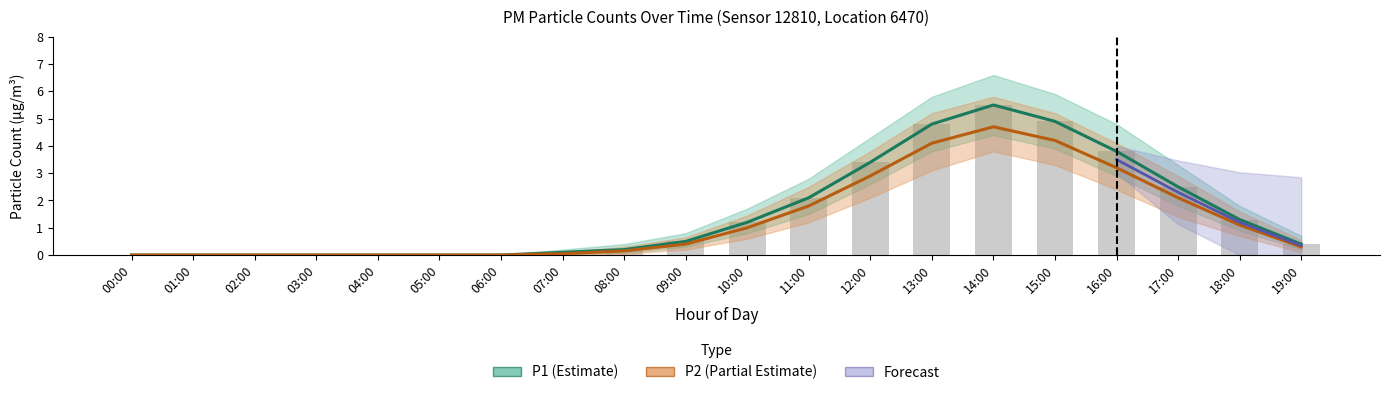

Reading left to right, transcribe all the data shown in this chart.

P1: 0.0	0.0	0.0	0.0	0.0	0.0	0.0	0.1	0.2	0.5	1.2	2.1	3.4	4.8	5.5	4.9	3.8	2.5	1.3	0.4
P2: 0.0	0.0	0.0	0.0	0.0	0.0	0.0	0.1	0.1	0.4	1.0	1.8	2.9	4.1	4.7	4.2	3.2	2.1	1.1	0.3